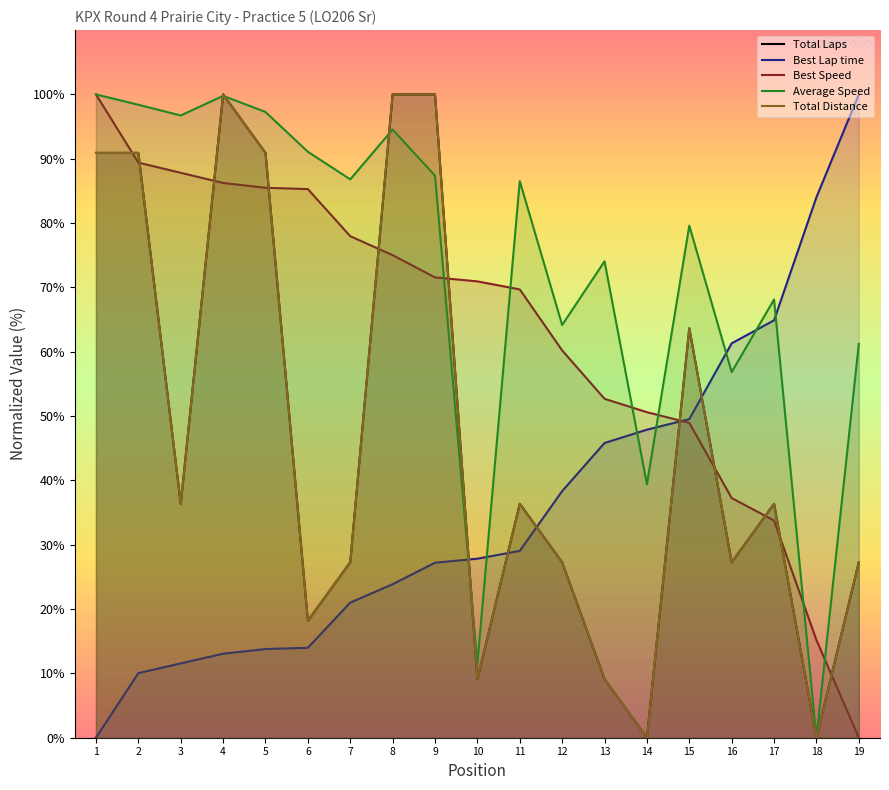

Reading left to right, extract all data points from this chart.

Total Laps: 90.9	90.9	36.4	100.0	90.9	18.2	27.3	100.0	100.0	9.1	36.4	27.3	9.1	0.0	63.6	27.3	36.4	0.0	27.3
Best Lap time: 0.0	10.0	11.6	13.1	13.8	14.0	21.0	23.9	27.2	27.8	29.0	38.3	45.8	47.9	49.5	61.3	64.9	84.0	100.0
Best Speed: 100.0	89.4	87.8	86.2	85.5	85.3	78.0	75.0	71.6	70.9	69.7	60.2	52.7	50.6	48.9	37.3	33.8	15.2	0.0
Average Speed: 100.0	98.4	96.7	99.8	97.3	91.1	86.8	94.5	87.4	11.5	86.5	64.2	74.1	39.4	79.6	56.8	68.1	0.0	61.2
Total Distance: 90.9	90.9	36.4	100.0	90.9	18.2	27.3	100.0	100.0	9.1	36.4	27.3	9.1	0.0	63.6	27.3	36.4	0.0	27.3